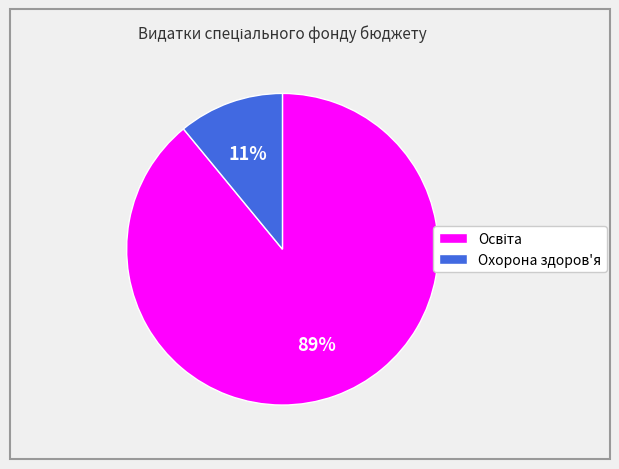

Which slice is the smallest?

Охорона здоров'я